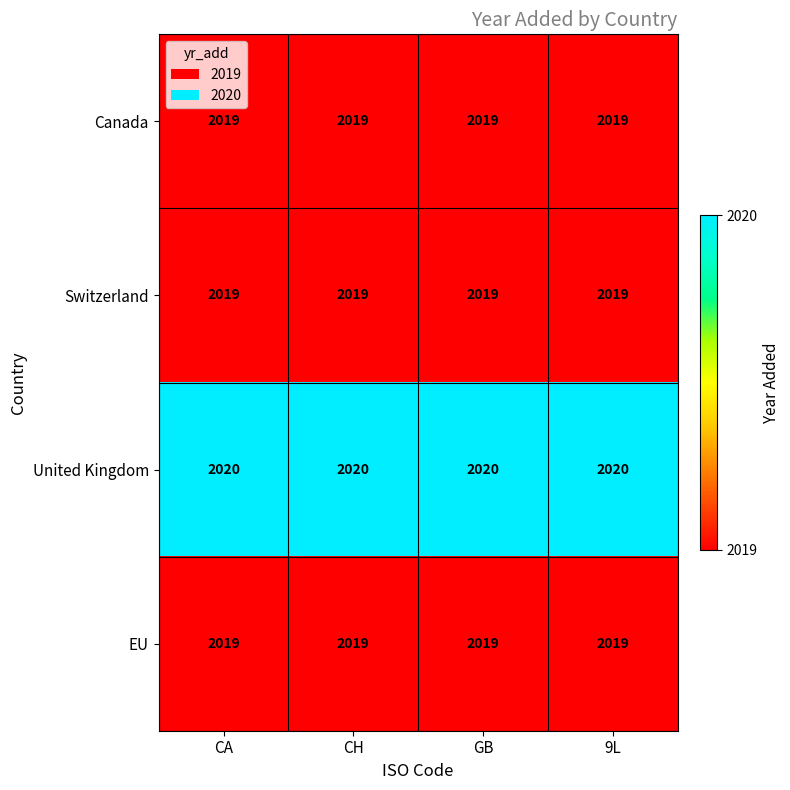

What value does the EU series have at GB?

2019